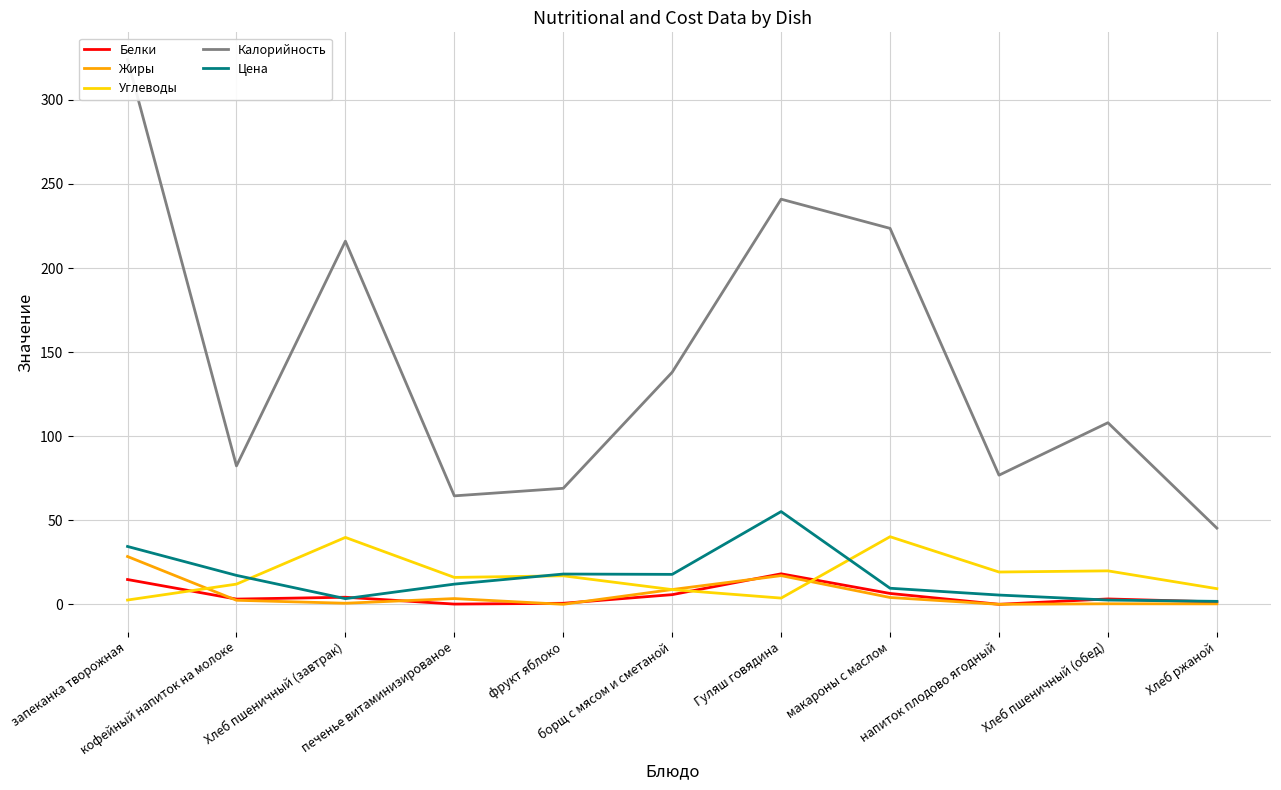

How many categories are shown in the chart?

11